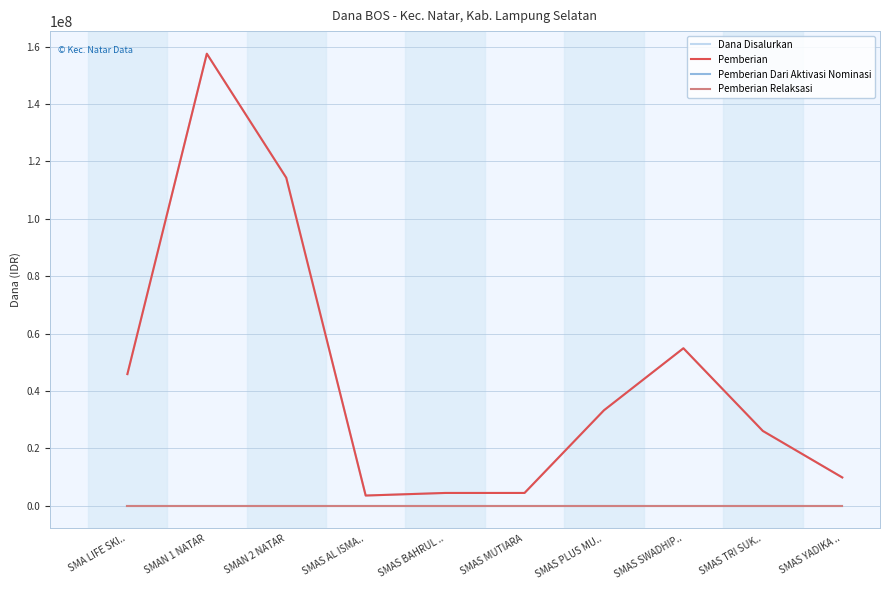

What is the difference between the Dana Disalurkan values at SMAN 1 NATAR and SMAS AL ISMA..?

153900000